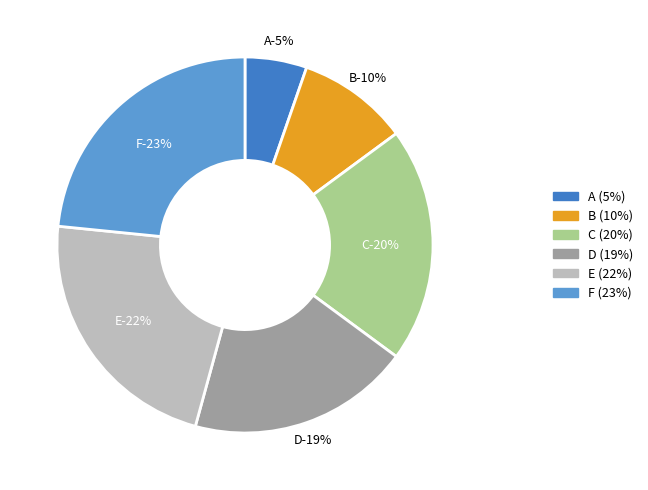

Does D represent more than half of the total?

No